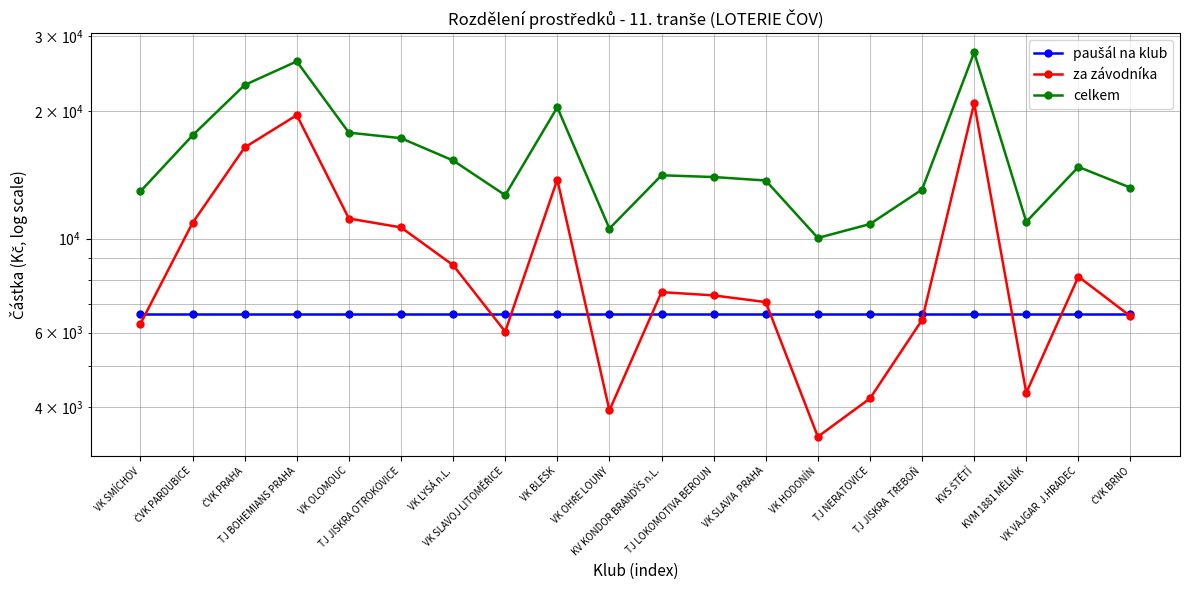

The value of za závodníka at ČVK PRAHA is 16394.5. True or false?

True